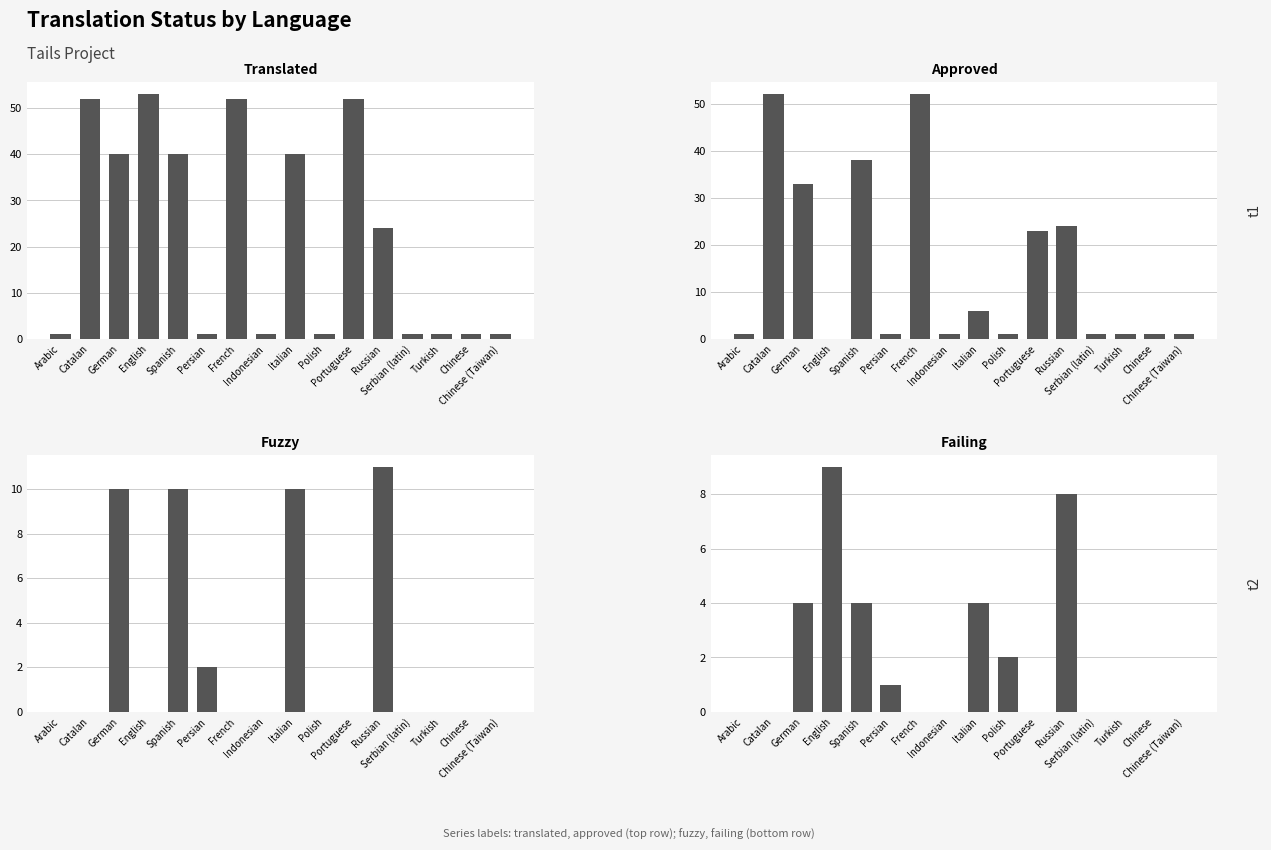

Rank the categories by fuzzy value from lowest to highest.

Arabic, Catalan, English, French, Indonesian, Polish, Portuguese, Serbian (latin), Turkish, Chinese, Chinese (Taiwan), Persian, German, Spanish, Italian, Russian